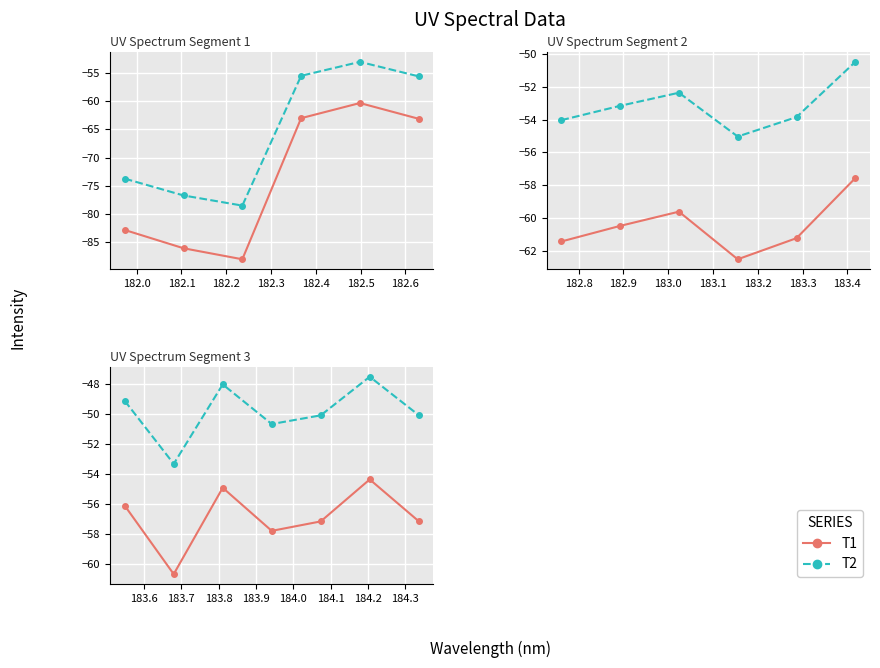

What is the sum of all col_1 T1 values?

-398.3